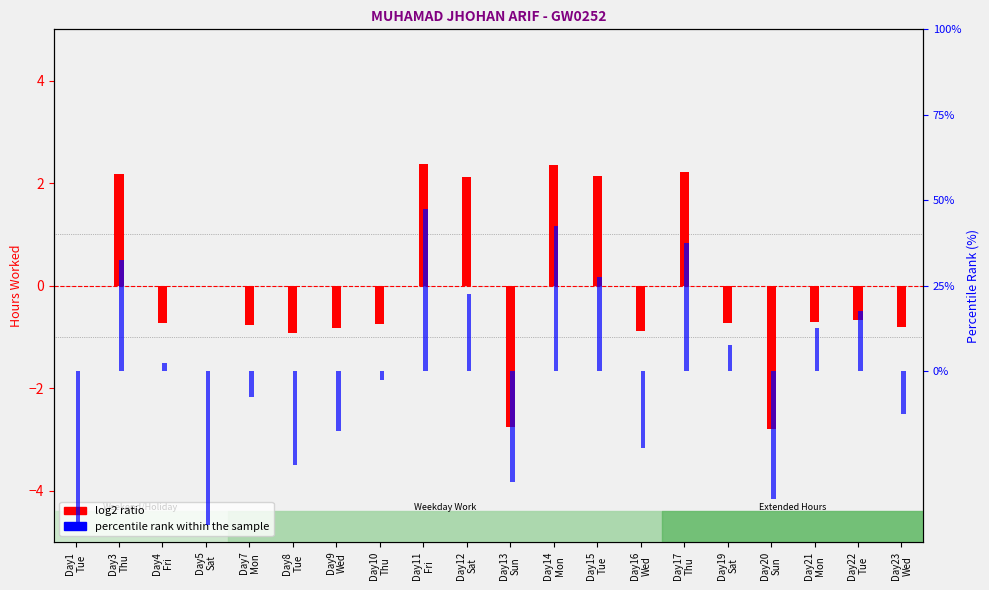

What is the spread (max minus min) of values at Day11
Fri?

1.9